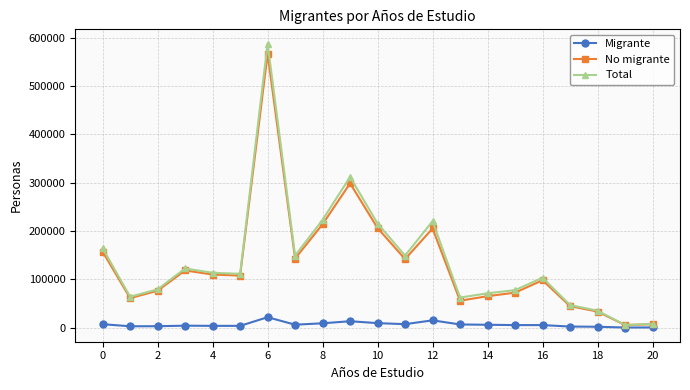

How many interior local peaks does the No migrante series have?

5